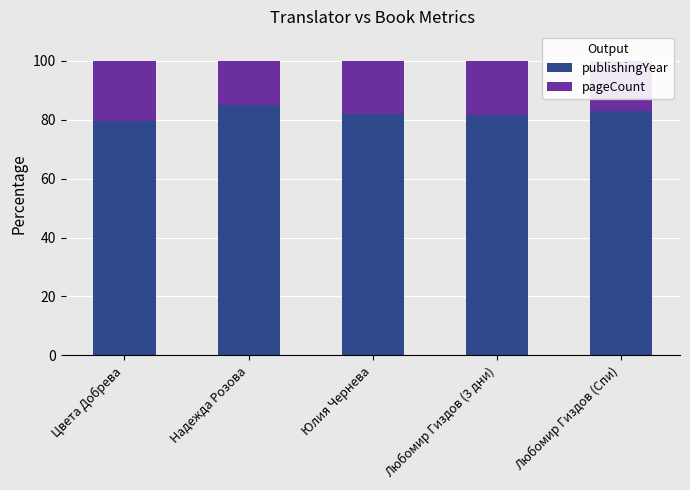

What are all the series names shown in the legend?

publishingYear, pageCount